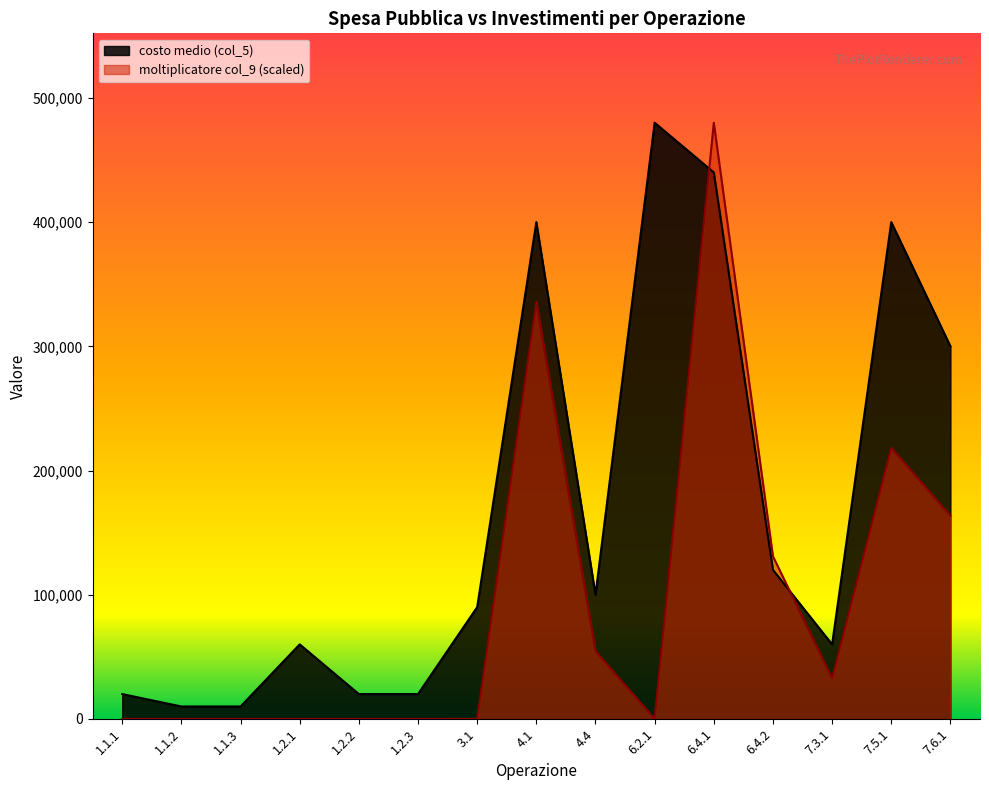

Where do moltiplicatore col_9 and costo medio (col_5) first cross each other?

6.2.1 and 6.4.1